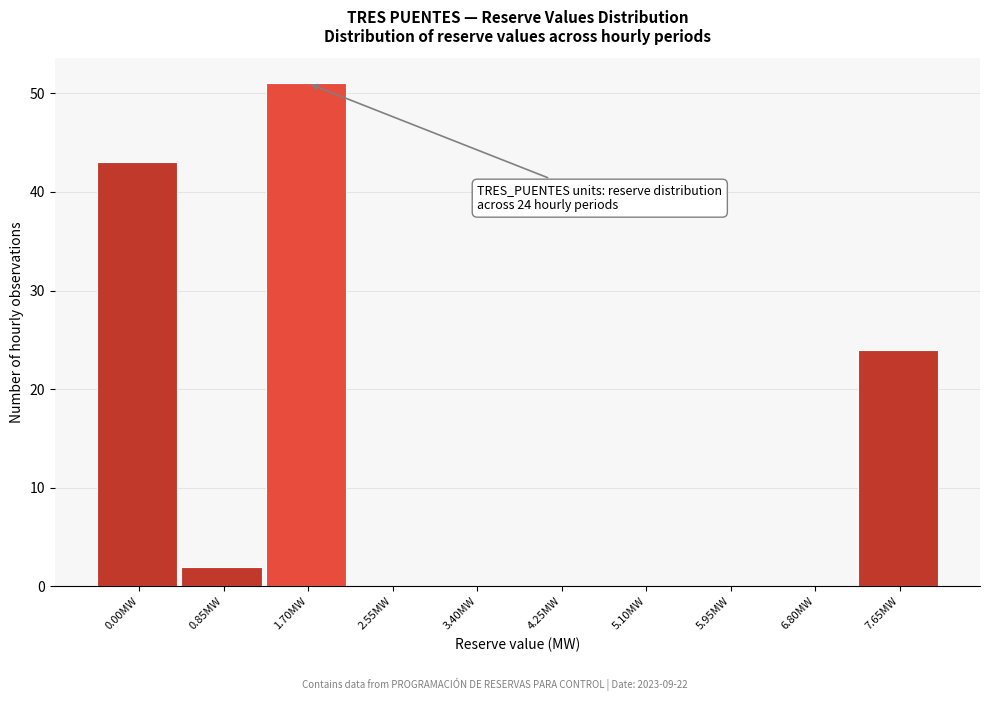

Reading left to right, transcribe all the data shown in this chart.

0.00MW=43	0.85MW=2	1.70MW=51	2.55MW=0	3.40MW=0	4.25MW=0	5.10MW=0	5.95MW=0	6.80MW=0	7.65MW=24